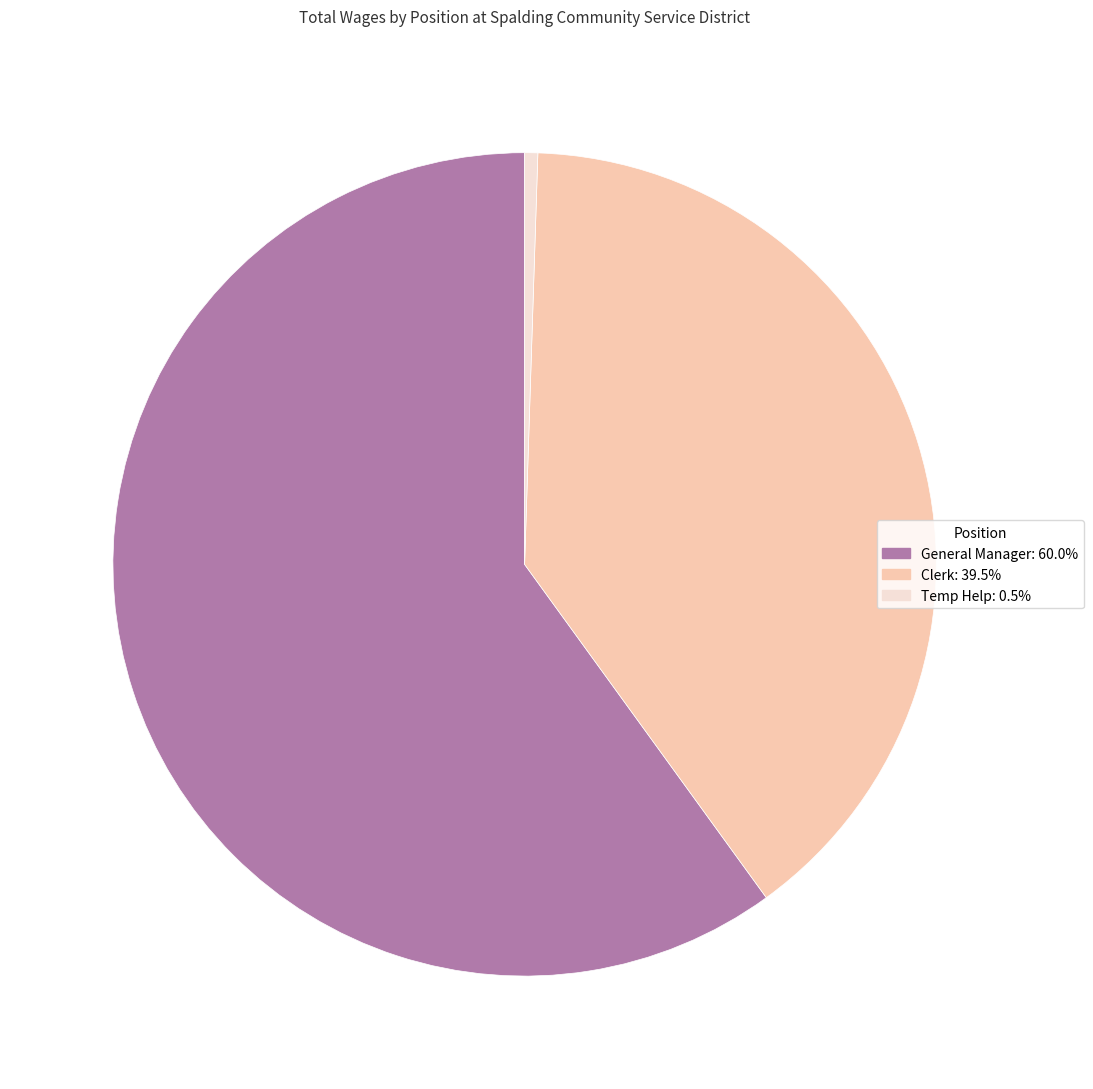

Approximately how many times larger is the value at Clerk compared to Temp Help?

77.0